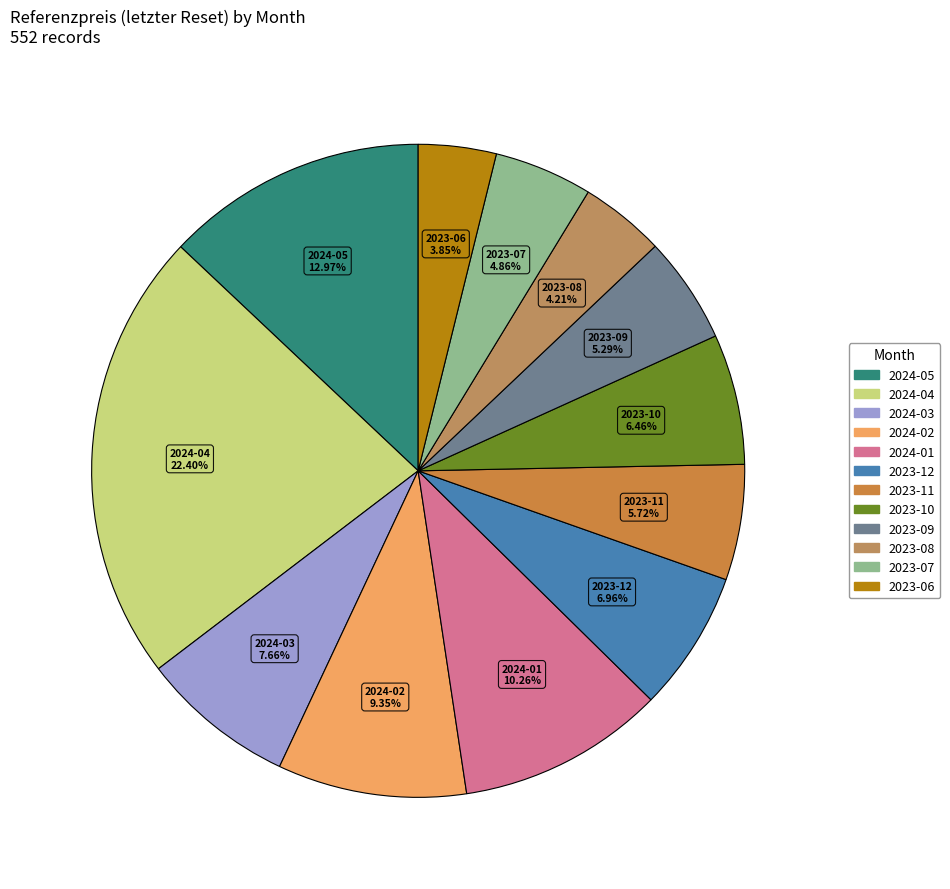

What is the total percentage of 2024-02 and 2023-09?

14.6%